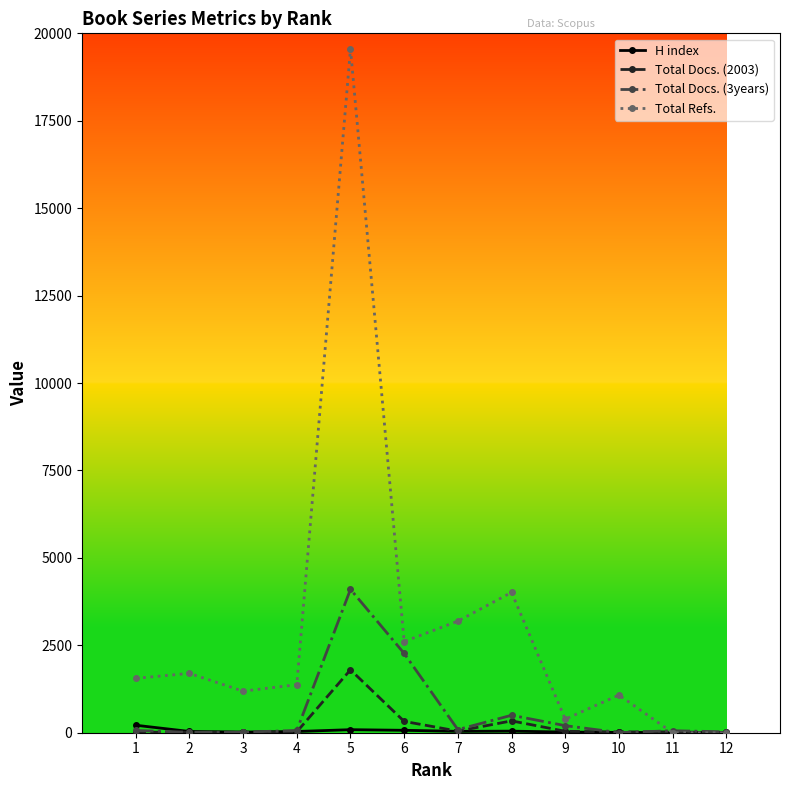

True or false: H index has more than 1 points higher than both neighbors.

True